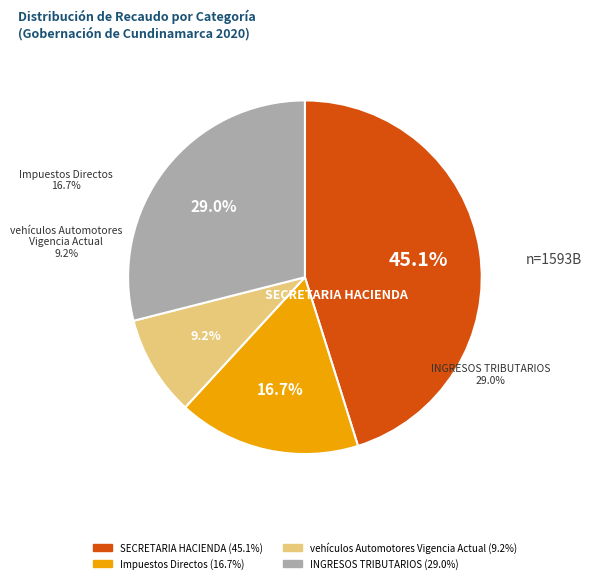

Is the sum of SECRETARIA HACIENDA and INGRESOS TRIBUTARIOS greater than half?

Yes